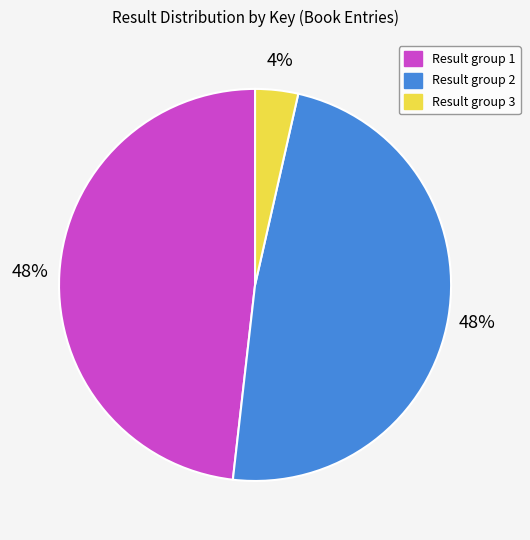

To the nearest percent, what is the average slice percentage?

33%